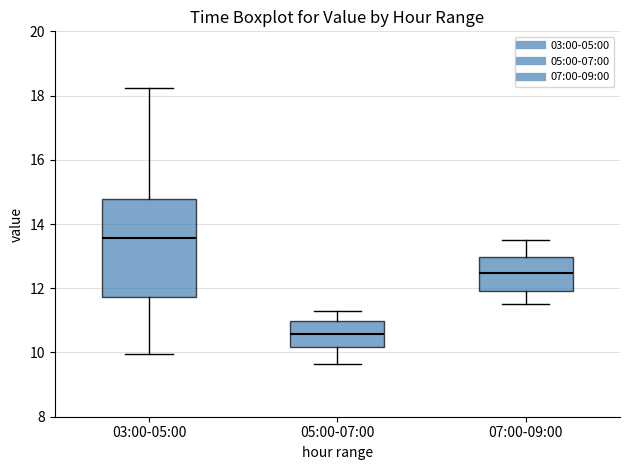

Reading left to right, read every box against the y-axis: the position of its median line, the range the box covers, and the ends of its whiskers. The values are not printed on the chart, so give them approximately, as read against the axis.

03:00-05:00: median 13.6, box 11.8 to 14.8, whiskers 10.0 to 18.2
05:00-07:00: median 10.6, box 10.2 to 11.0, whiskers 9.6 to 11.4
07:00-09:00: median 12.4, box 12.0 to 13.0, whiskers 11.6 to 13.6